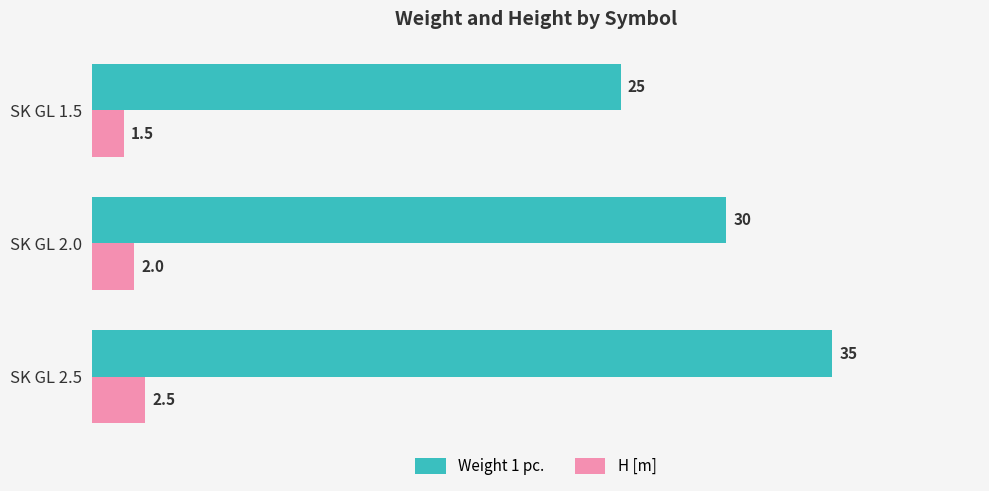

At which category does the chart reach its minimum across all series?

SK GL 1.5